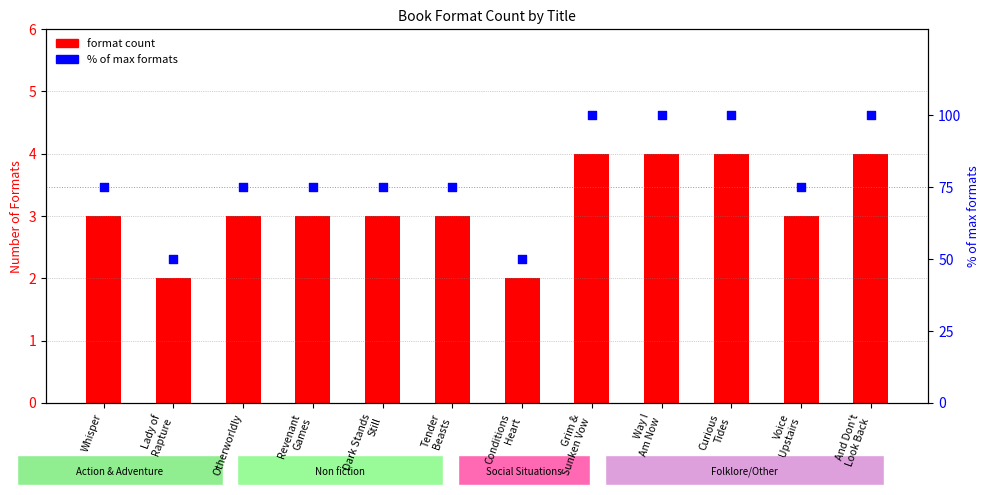

What is the total value across all series at Dark Stands
Still?

78